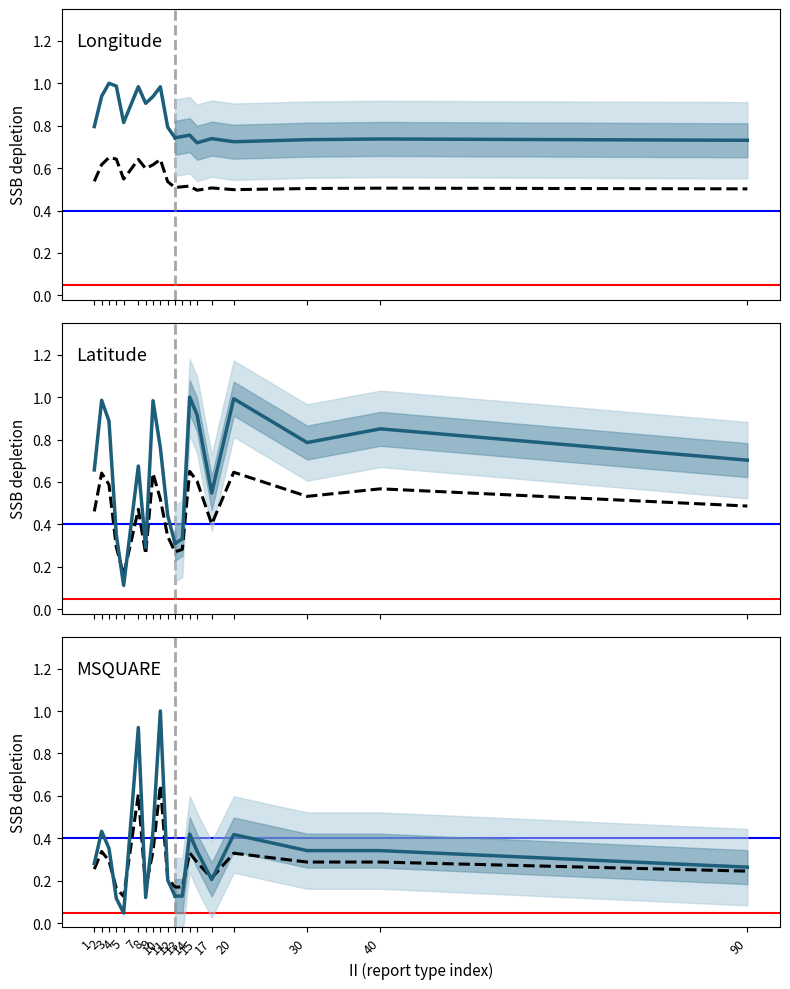

What is the value of the LONG point at the 19th from the left?

0.5